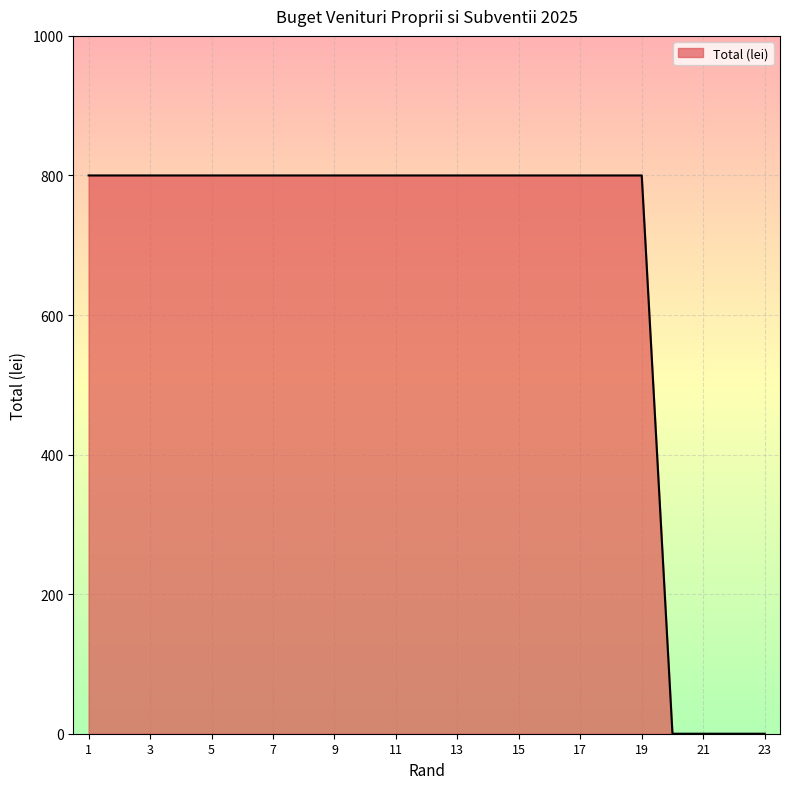

What is the greatest value displayed?

800